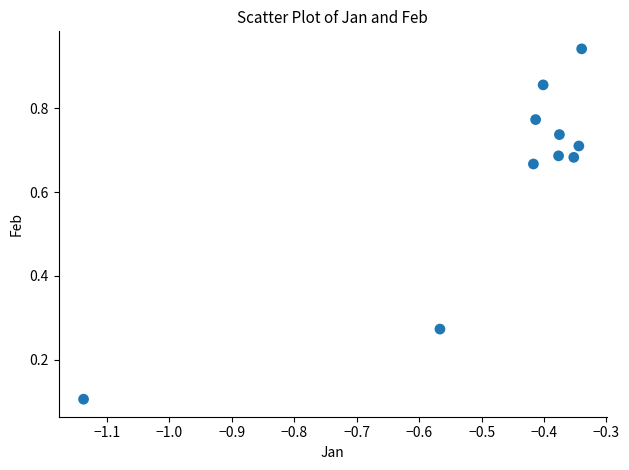

What is the average Y value?

0.6